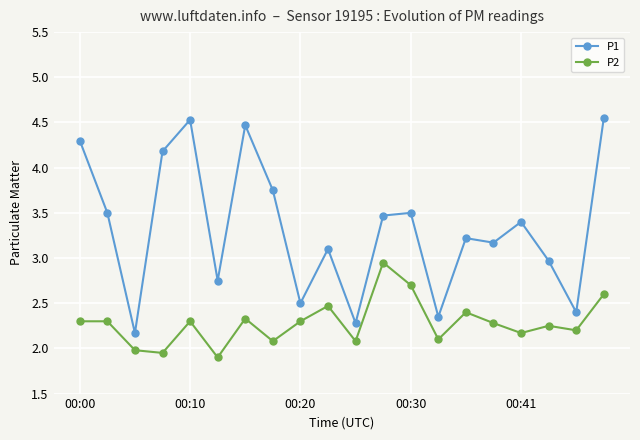

Which series has the widest spread of values?

P1